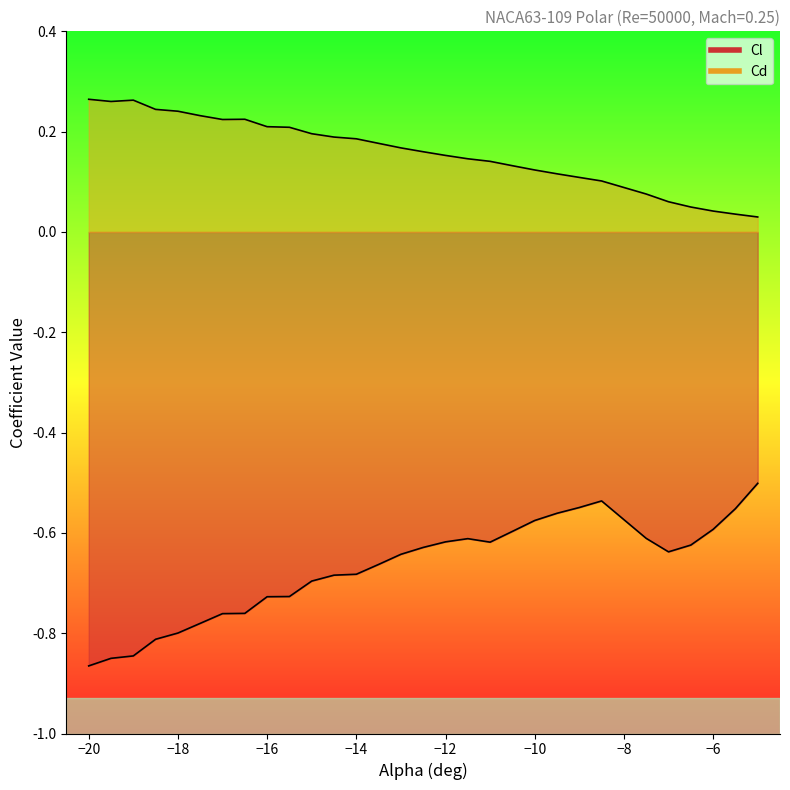

Where is the first local minimum for Cd?

-19.5